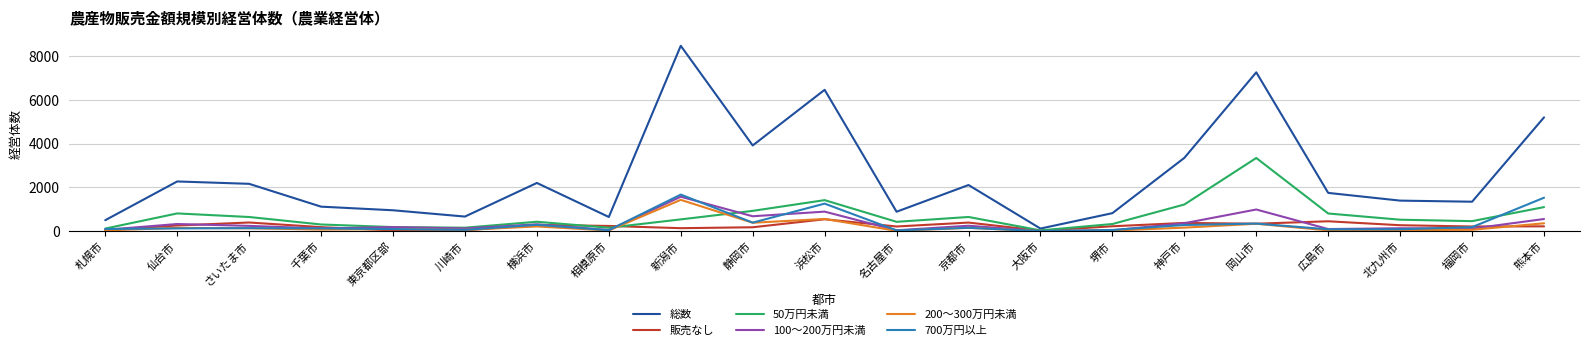

Where is 200～300万円未満 nearest to the value 720?

浜松市